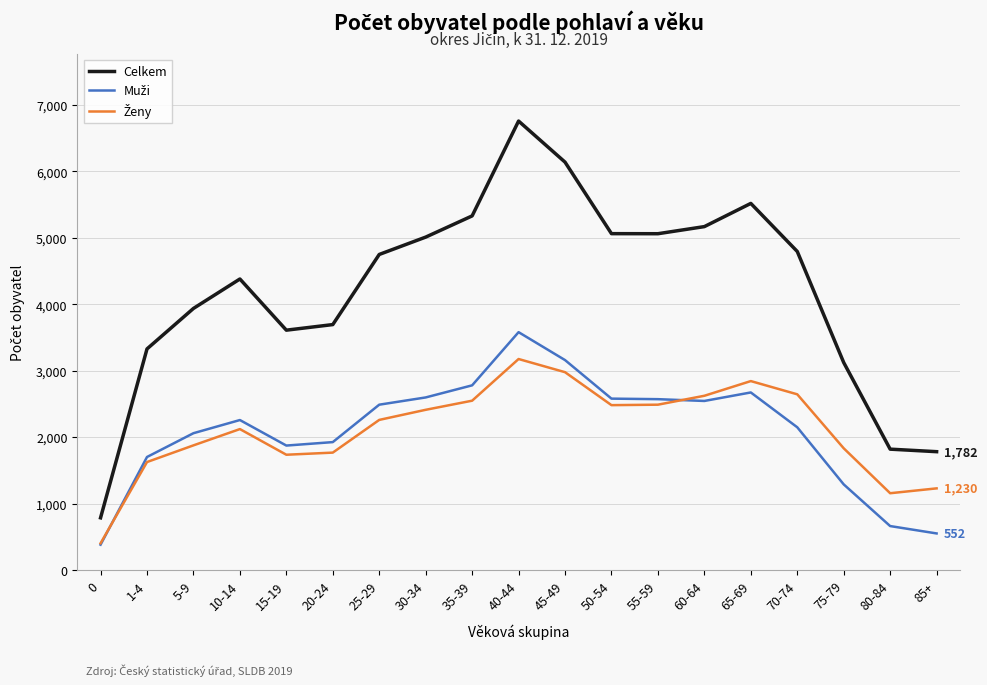

Which category has the highest value in the Celkem series?

40-44